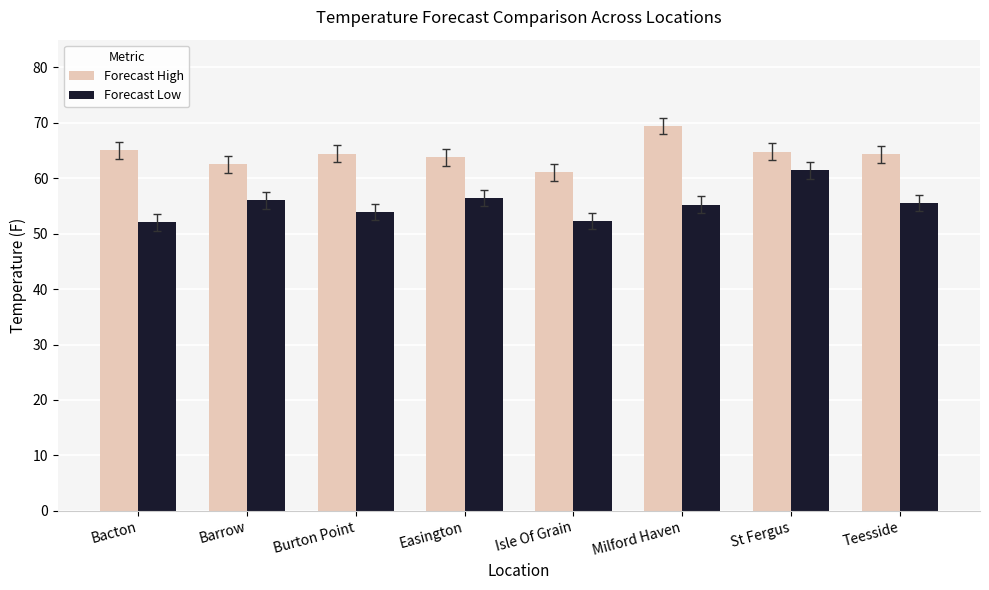

What is the label of the 2nd bar from the right?

St Fergus